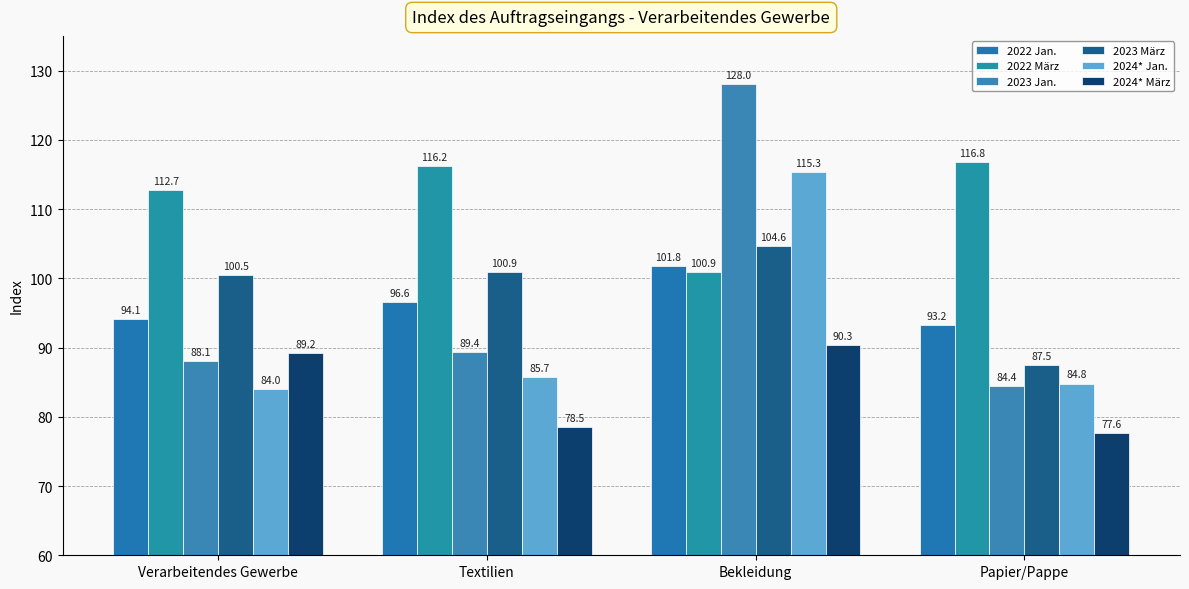

Does the chart contain any negative values?

No